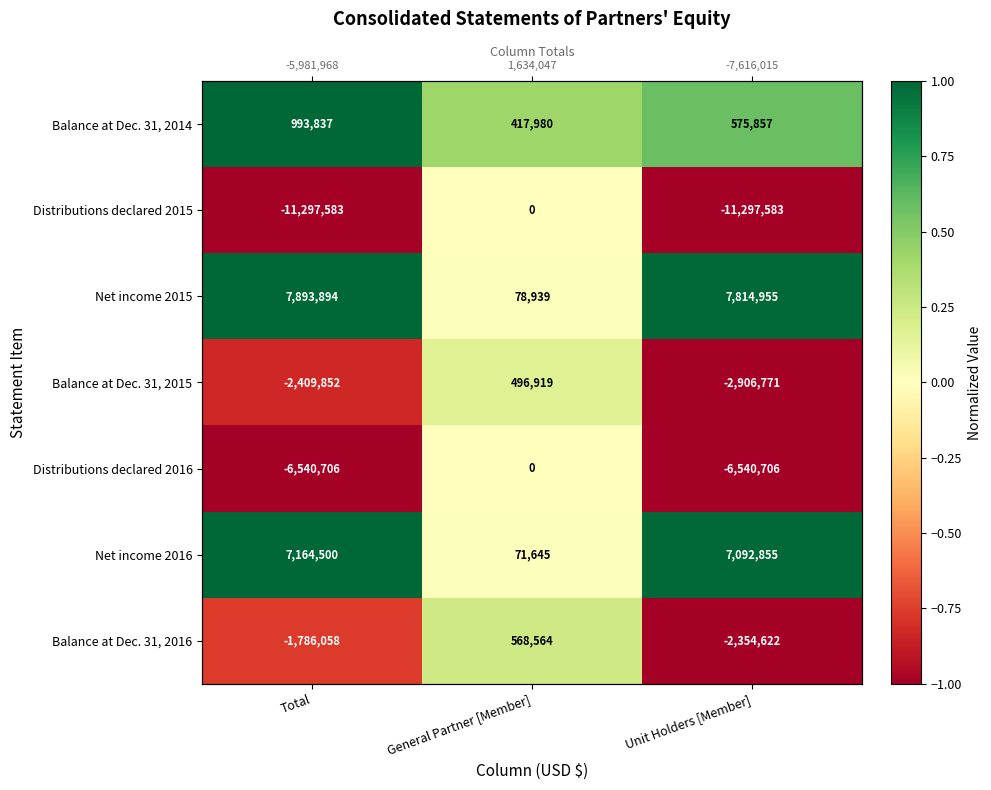

How many values in Balance at Dec. 31, 2015 are below zero?

2